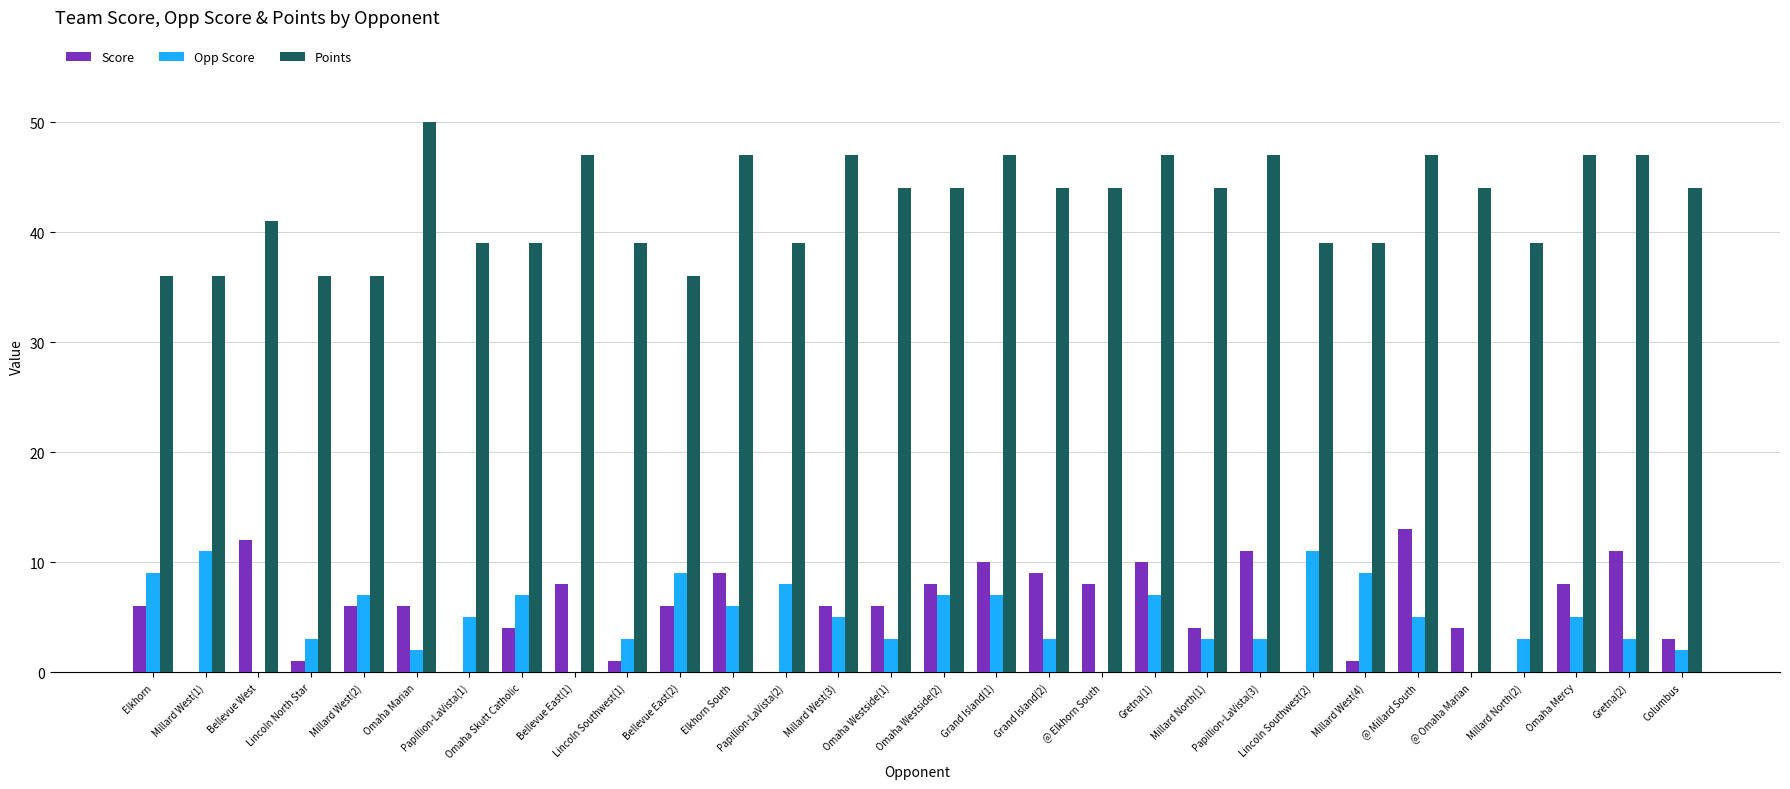

Which series has the largest total across all categories?

Points